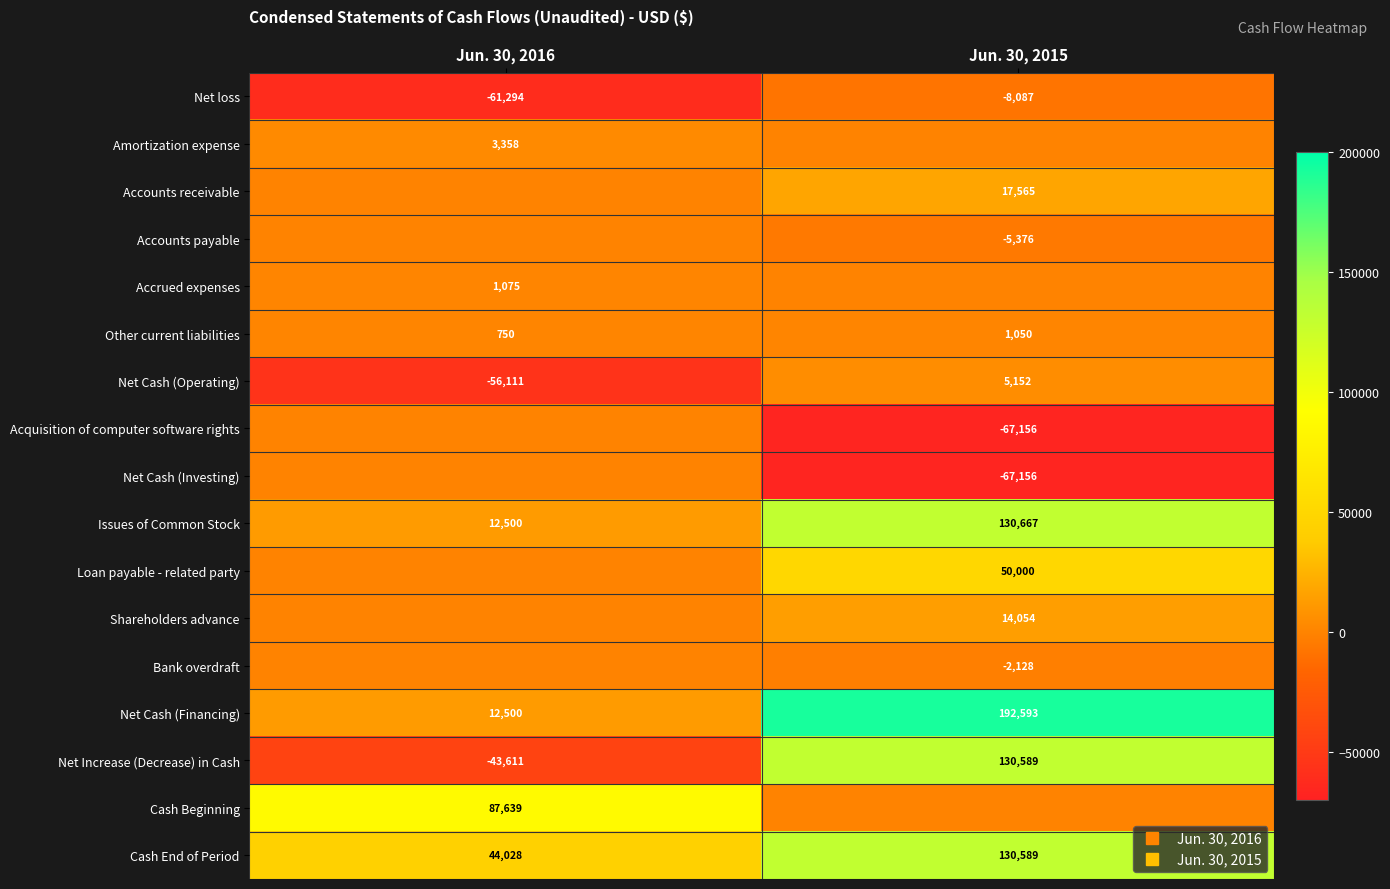

What is the maximum value shown in the chart?

192593